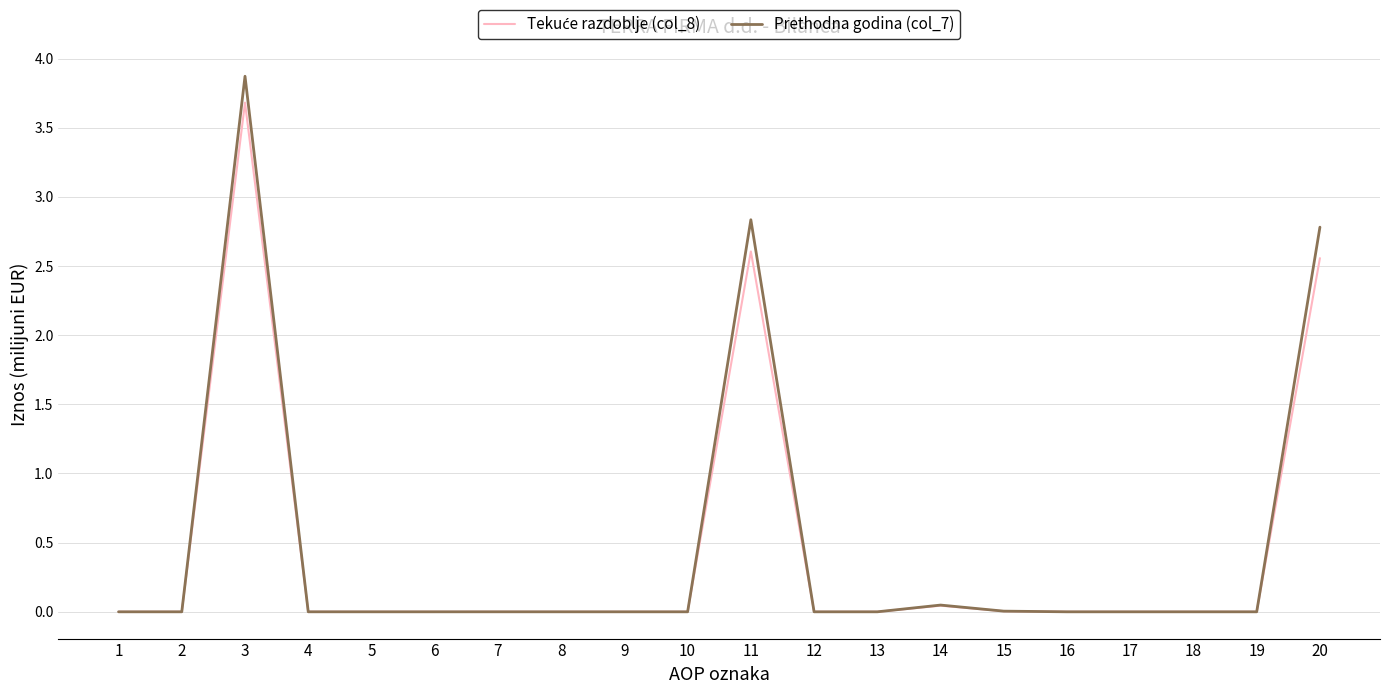

Which series has the largest range (max minus min)?

Prethodna godina (col_7)